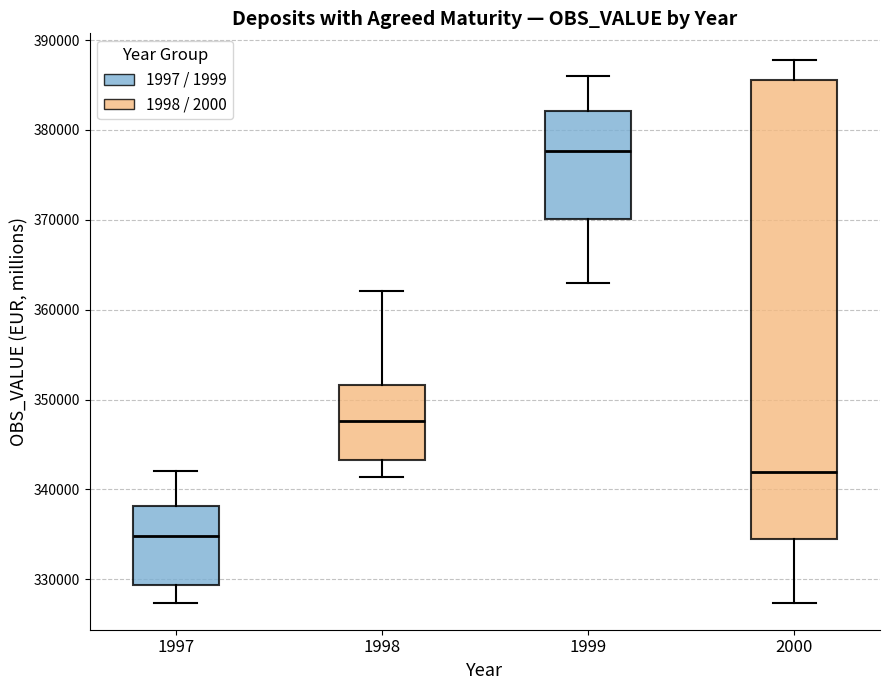

Reading left to right, read every box against the y-axis: the position of its median line, the range the box covers, and the ends of its whiskers. The values are not printed on the chart, so give them approximately, as read against the axis.

1997: median 335000, box 329000 to 338000, whiskers 327000 to 342000
1998: median 348000, box 343000 to 352000, whiskers 341000 to 362000
1999: median 378000, box 370000 to 382000, whiskers 363000 to 386000
2000: median 342000, box 335000 to 386000, whiskers 327000 to 388000